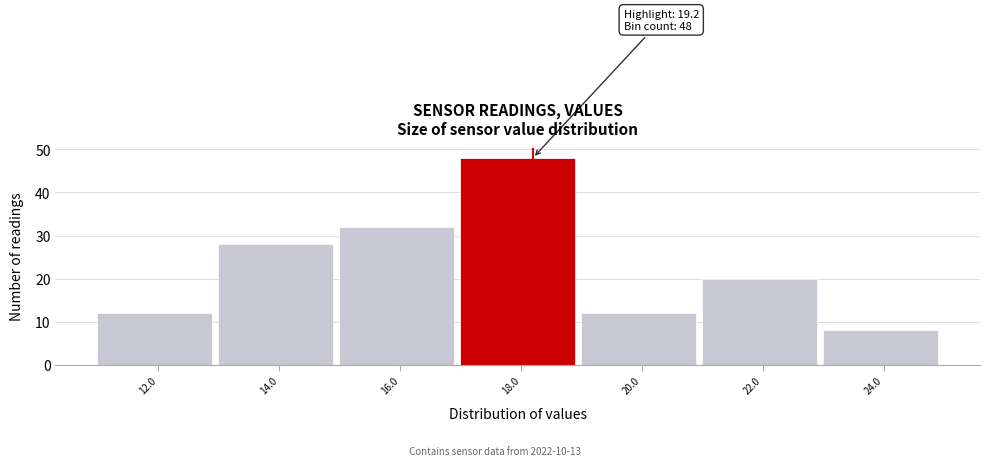

Reading left to right, list all the values displayed in this chart.

12	28	32	48	12	20	8